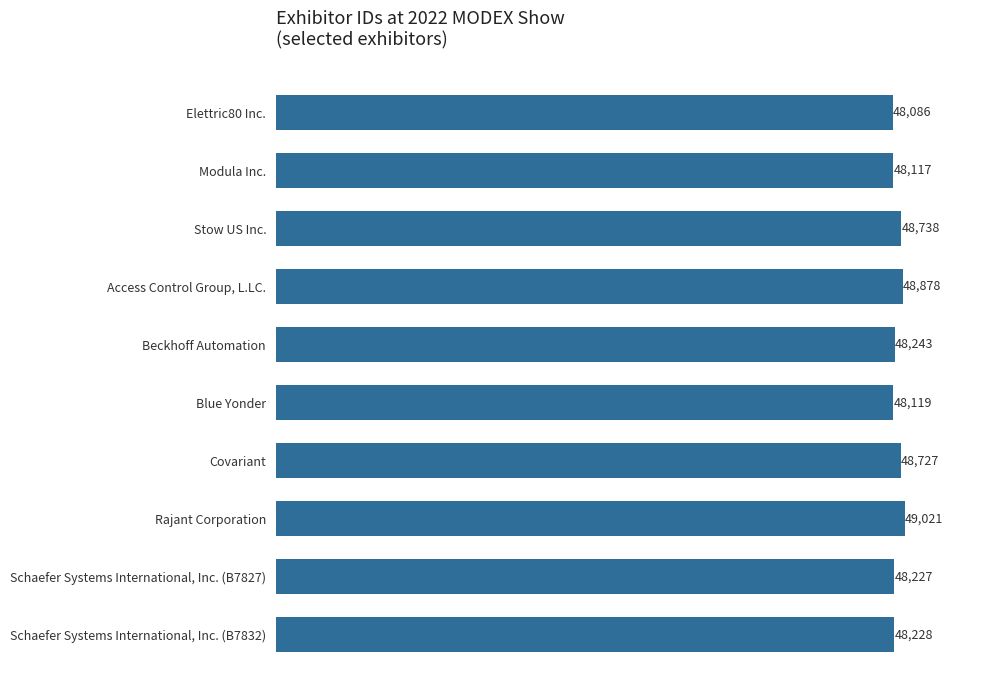

The value at Beckhoff Automation is 78609. True or false?

False